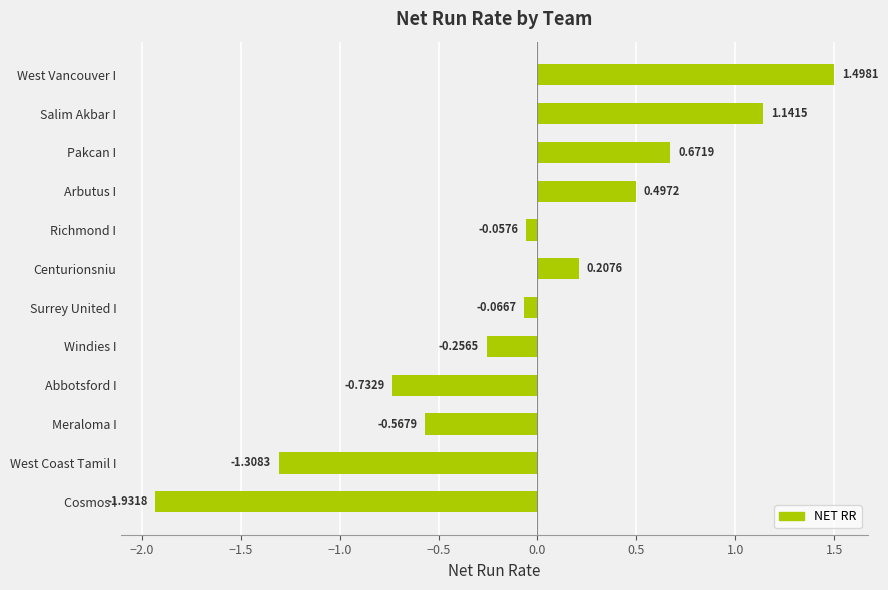

How many values are below 0?

7